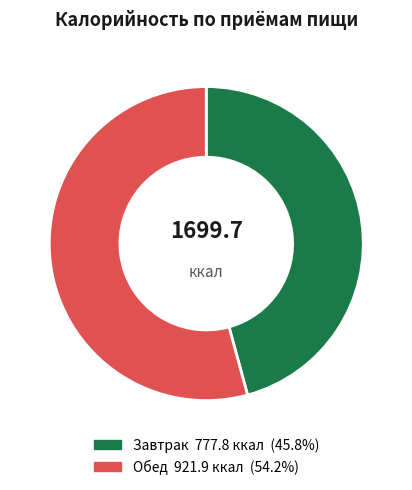

Which slice is the smallest?

Завтрак